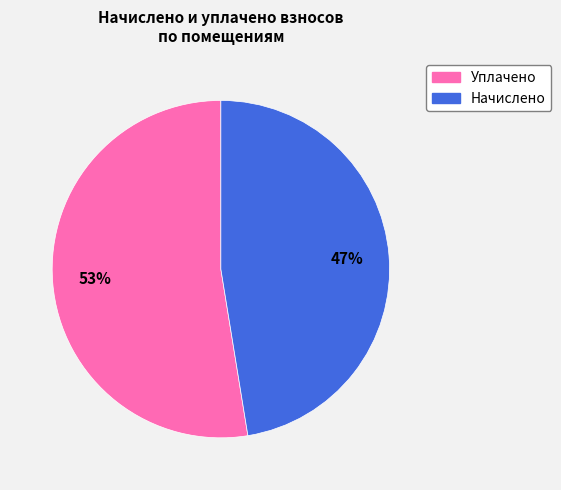

Do Уплачено and Начислено together represent more than half of the pie?

Yes